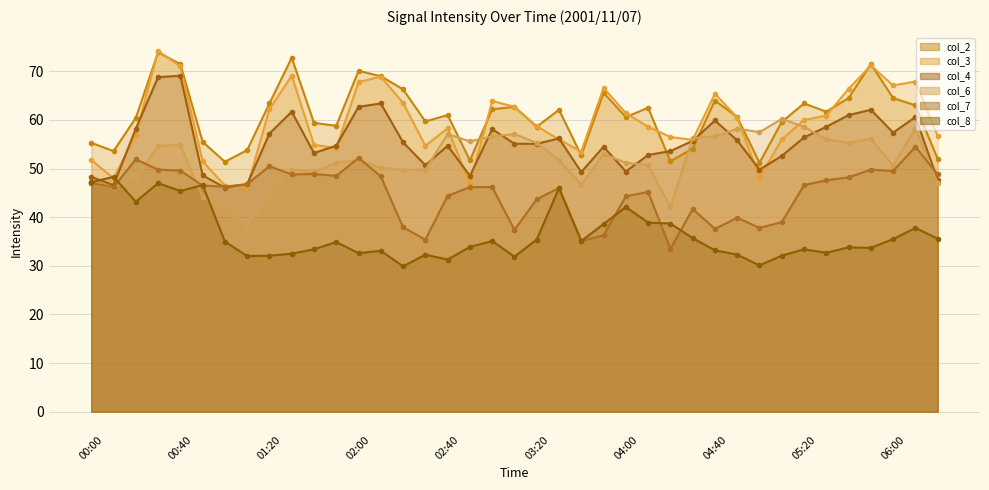

Between 05:10 and 06:20, which series saw the biggest shift?

col_6